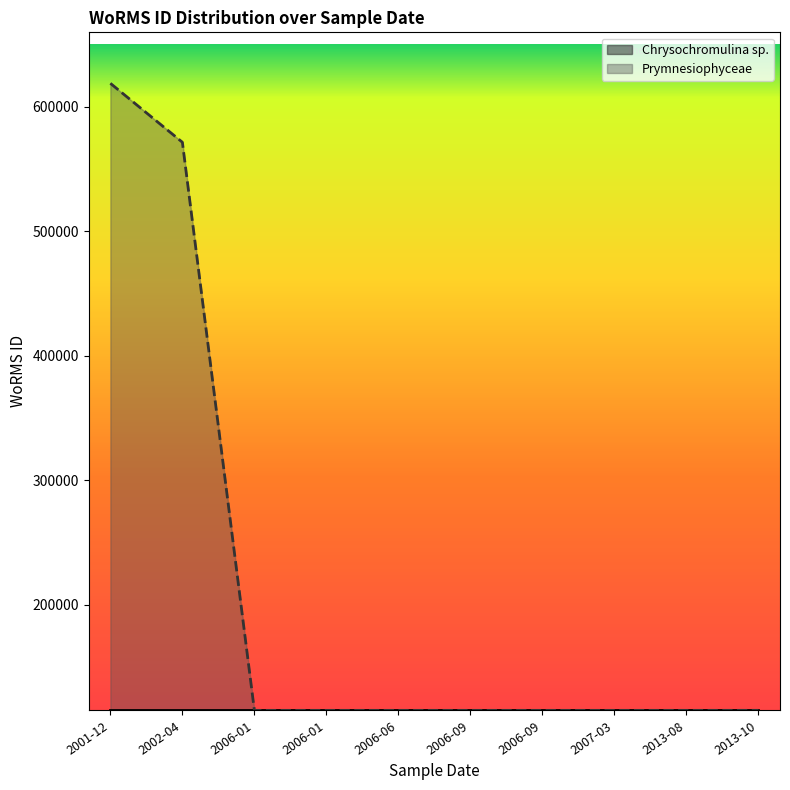

The chart shows a value of 40879 at 2007-03. True or false?

False